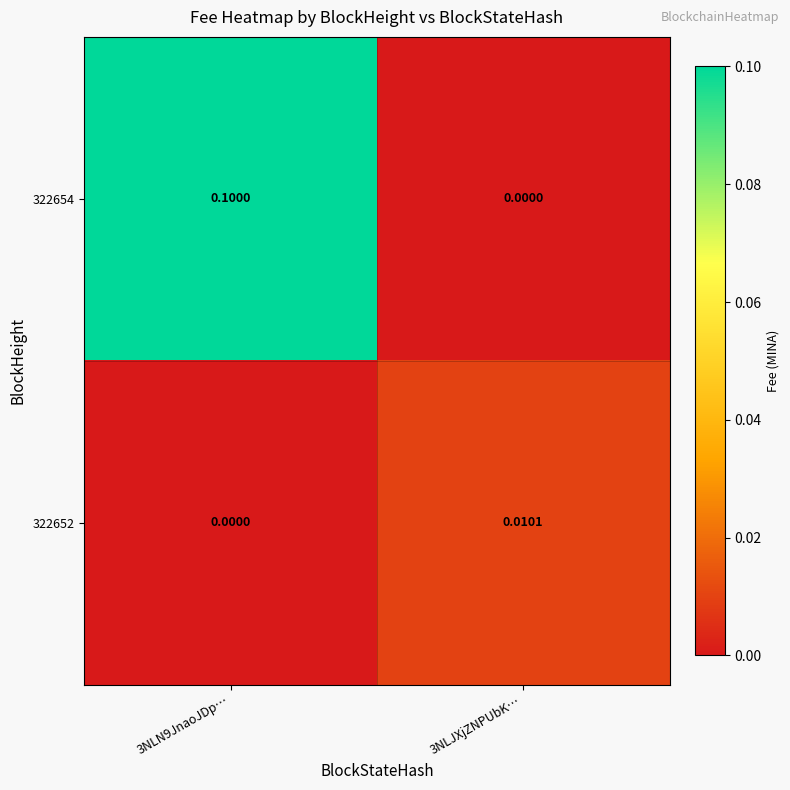

Rank the series by their average value, from highest to lowest.

322654, 322652